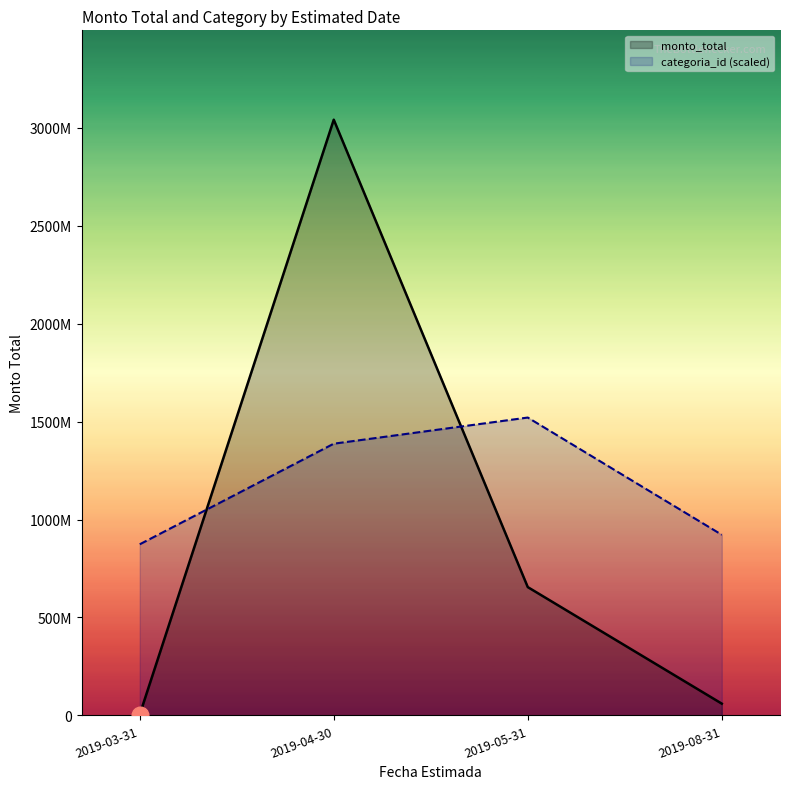

Is it true that monto_total equals 99421645.7 at 2019-08-31?

False